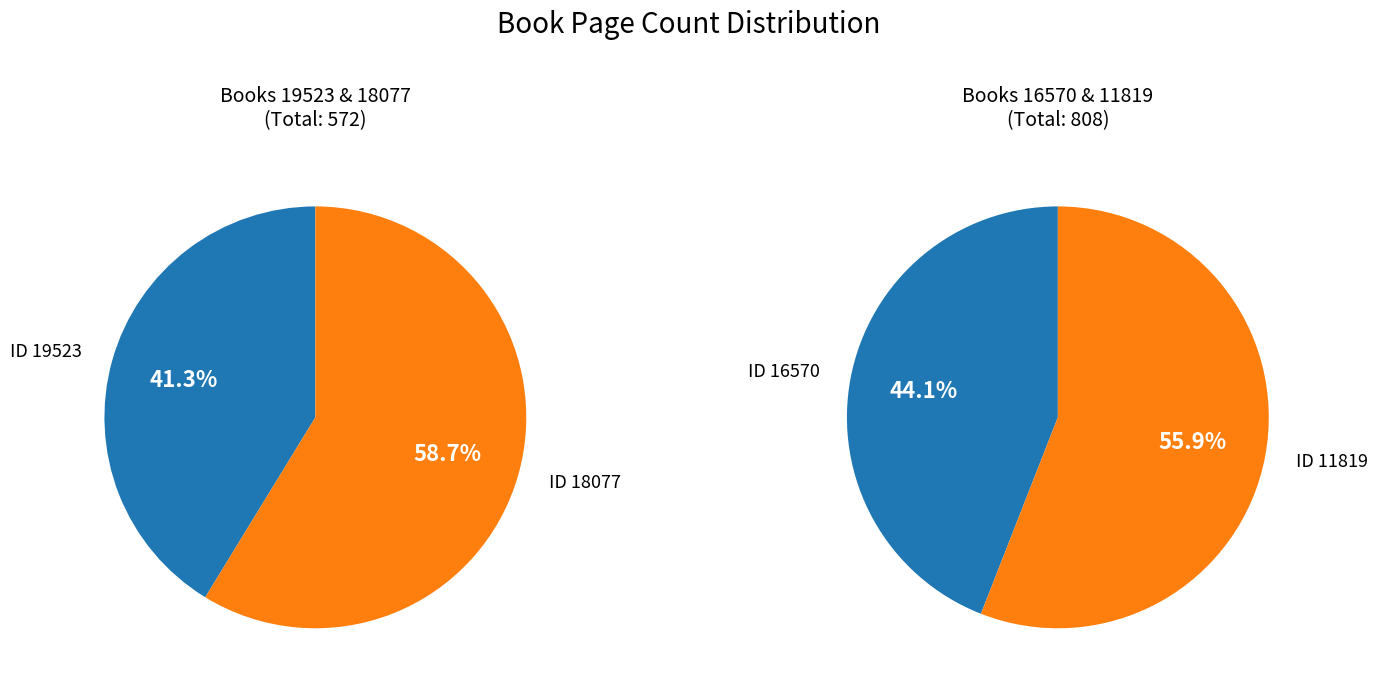

How many segments does this pie chart have?

4